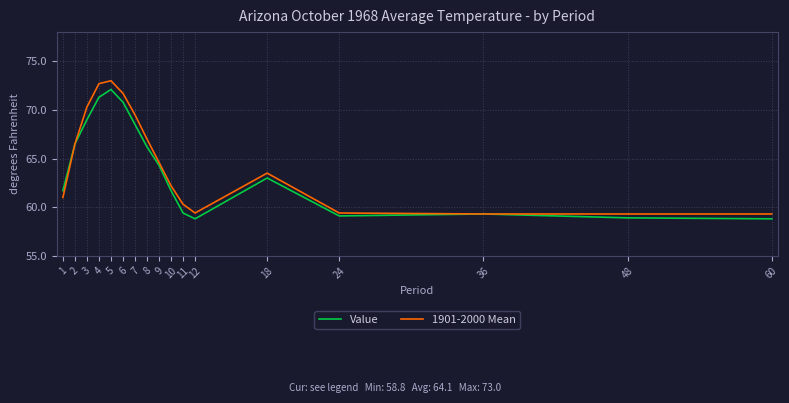

Rank the series by their maximum value, from highest to lowest.

1901-2000 Mean, Value